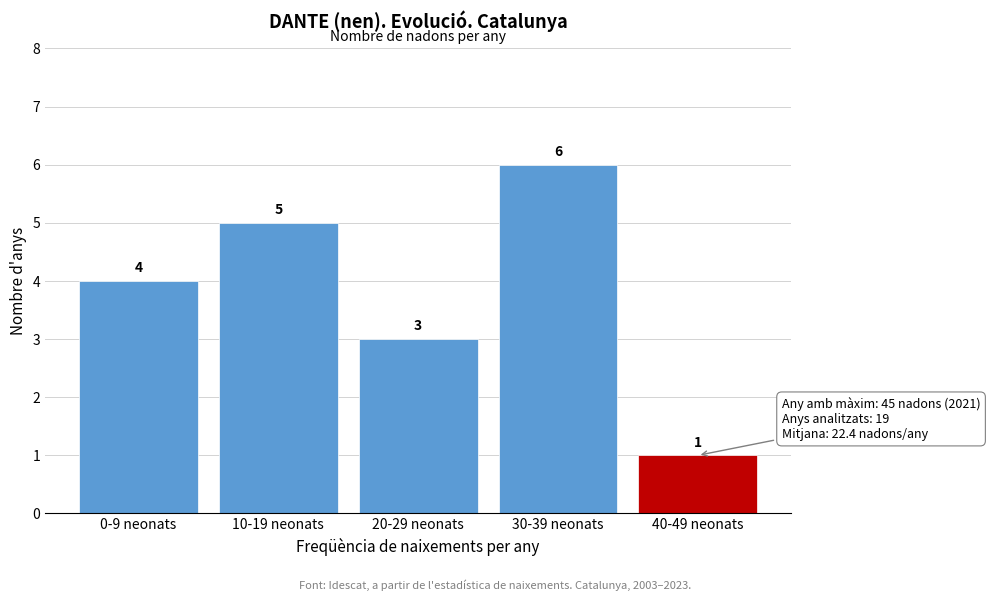

Reading left to right, extract all data points from this chart.

4	5	3	6	1